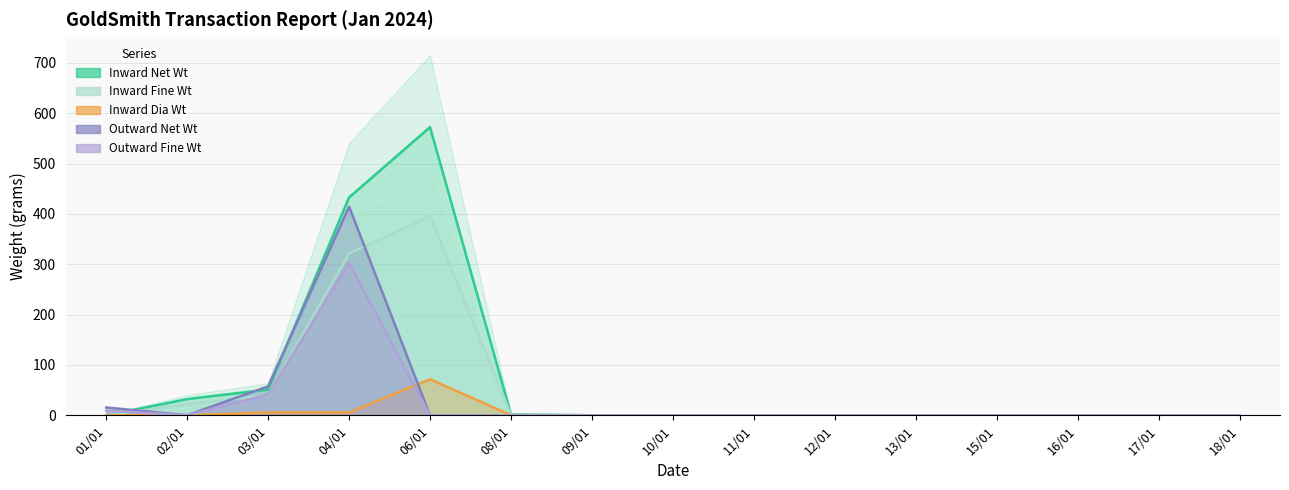

What is the value of the Outward Net Wt point at the 4th from the left?

414.7